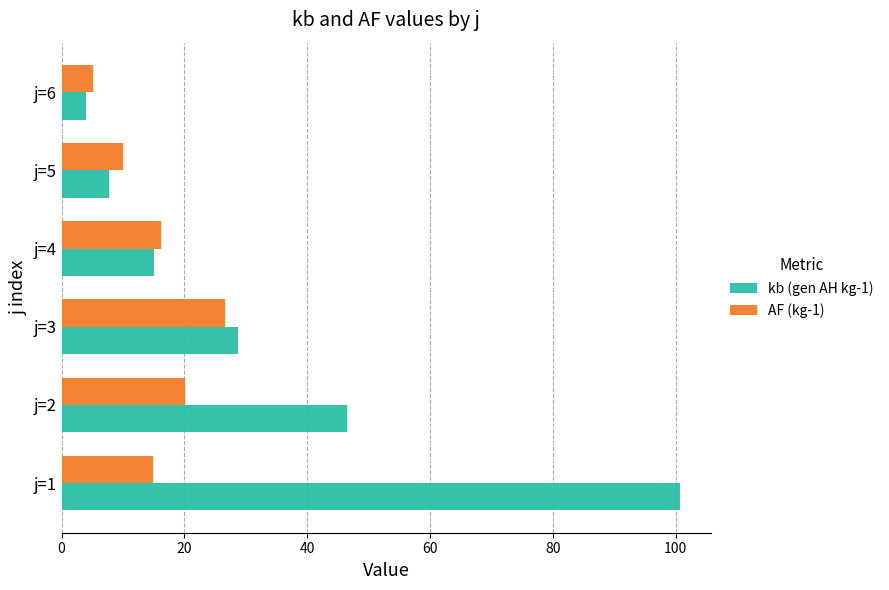

Which series has the largest total across all categories?

kb (gen AH kg-1)